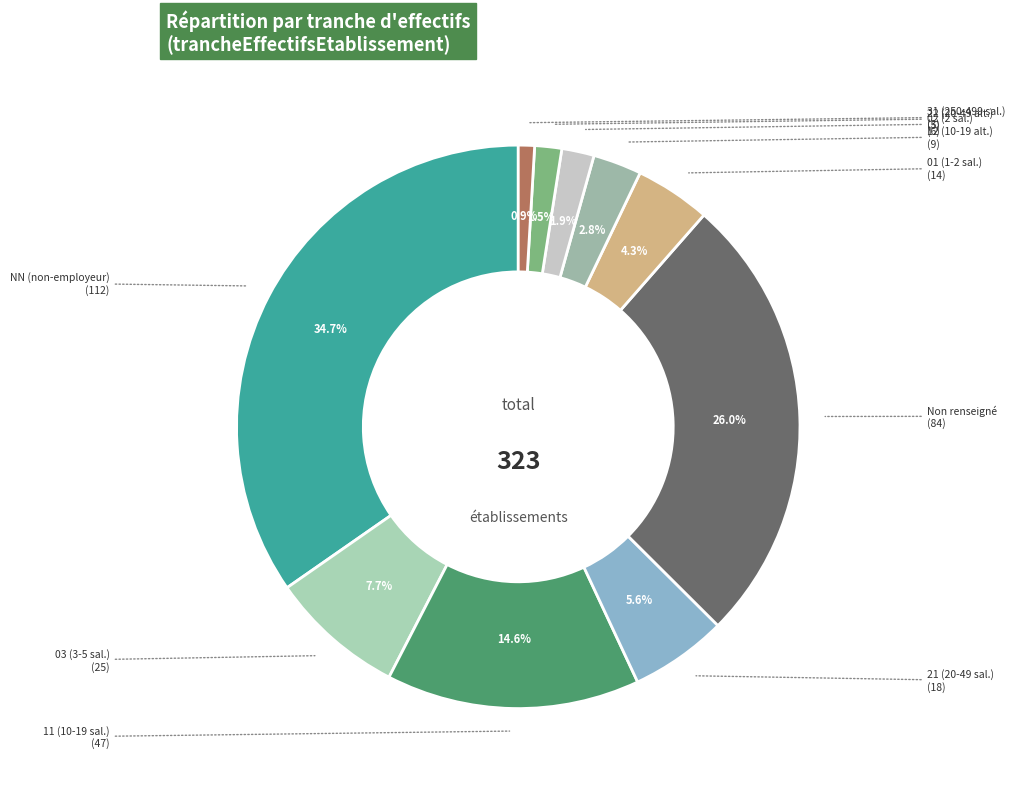

Which category has the smallest portion of the pie?

31